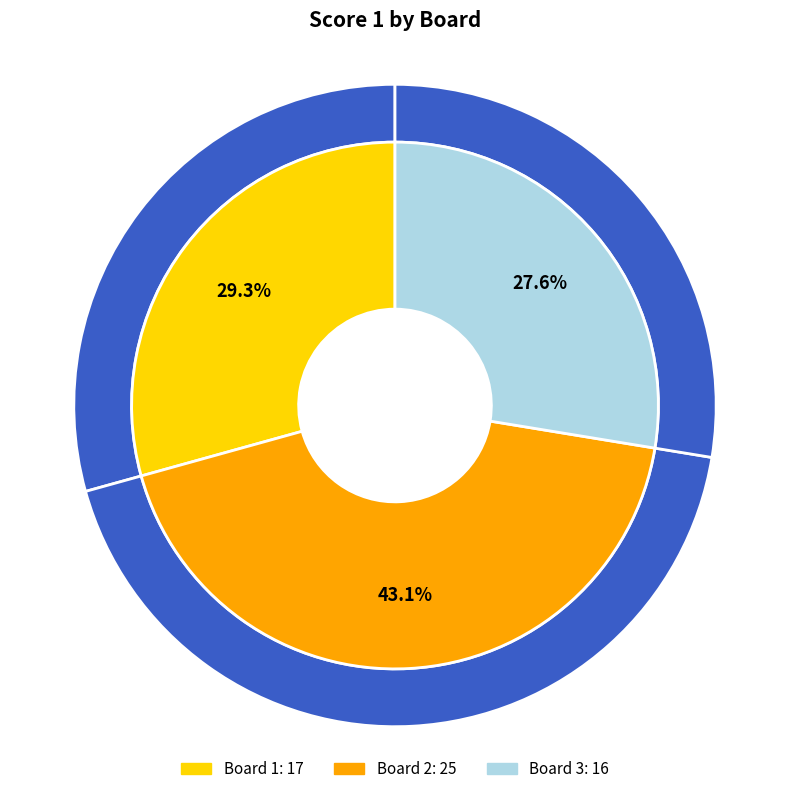

Does Board 3 represent more than half of the total?

No